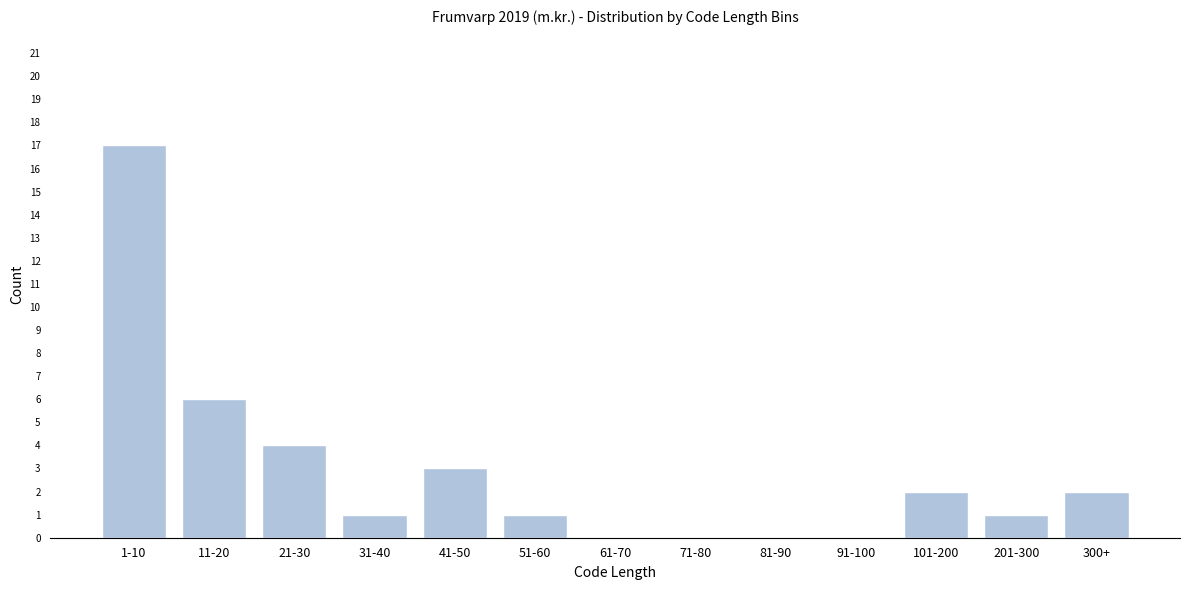

Reading right to left, extract all data points from this chart.

300+=2	201-300=1	101-200=2	91-100=0	81-90=0	71-80=0	61-70=0	51-60=1	41-50=3	31-40=1	21-30=4	11-20=6	1-10=17